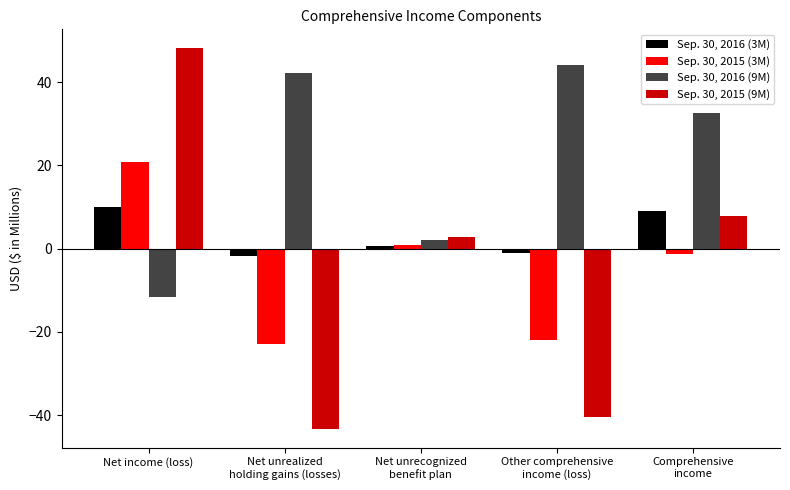

What is the approximate value of Sep. 30, 2015 (3M) at Net unrecognized
benefit plan?

0.9